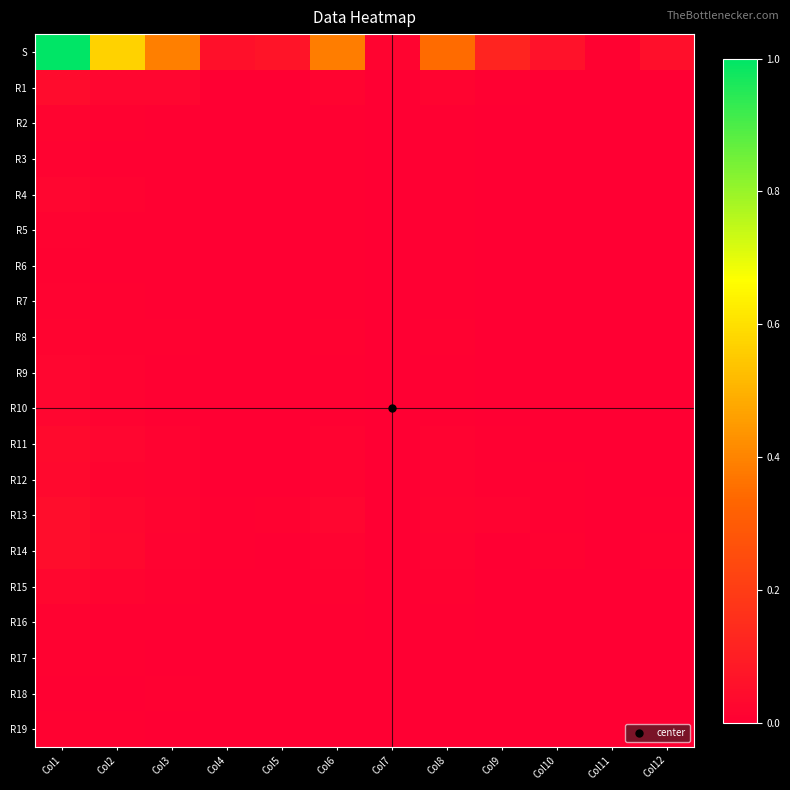

At how many categories does at least one series exceed 0?

12